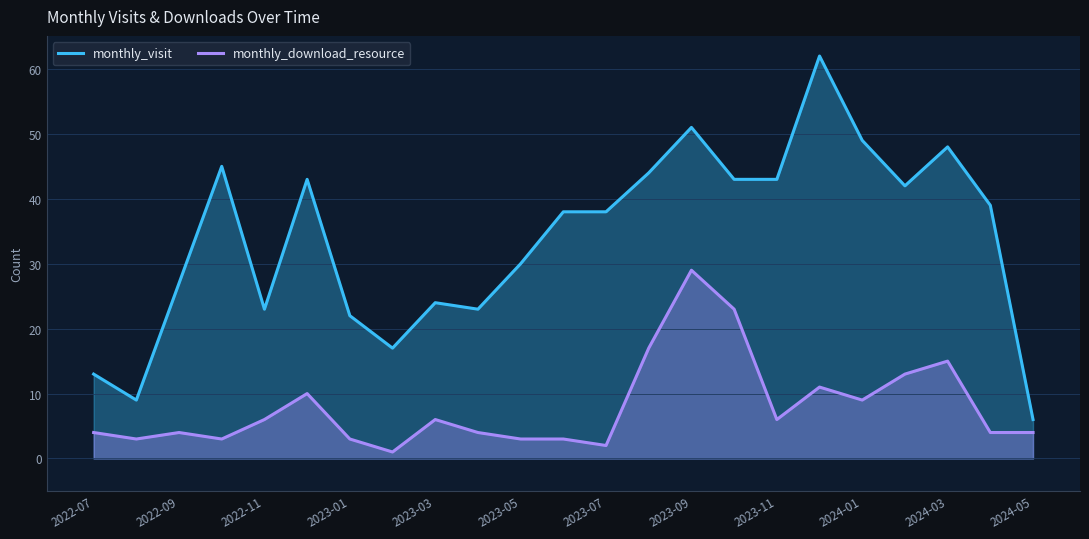

At which category is the sum across all series the highest?

2023-09